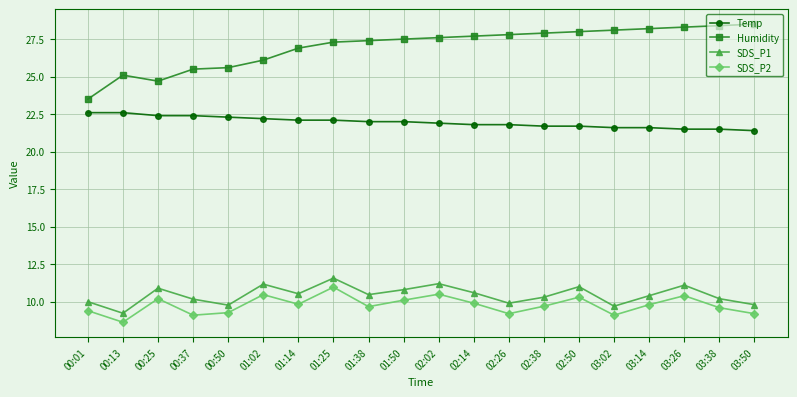

What is the total value across all series at 03:50?

68.9